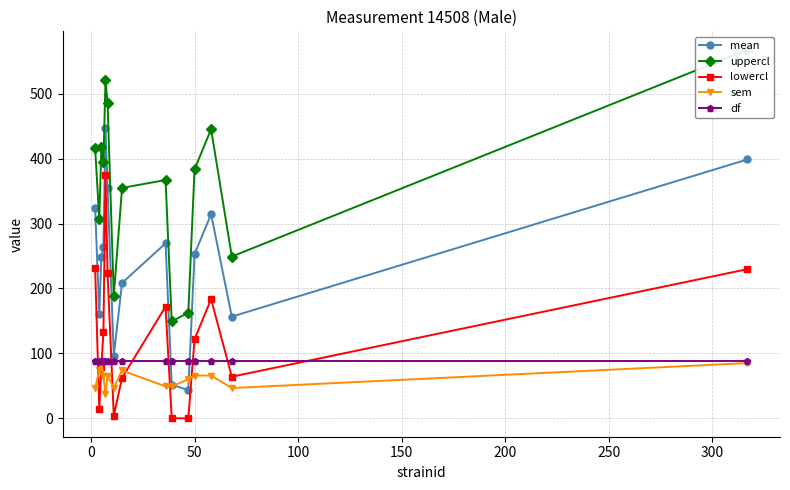

What is the value of the lowercl point at the 2nd from the left?

13.9